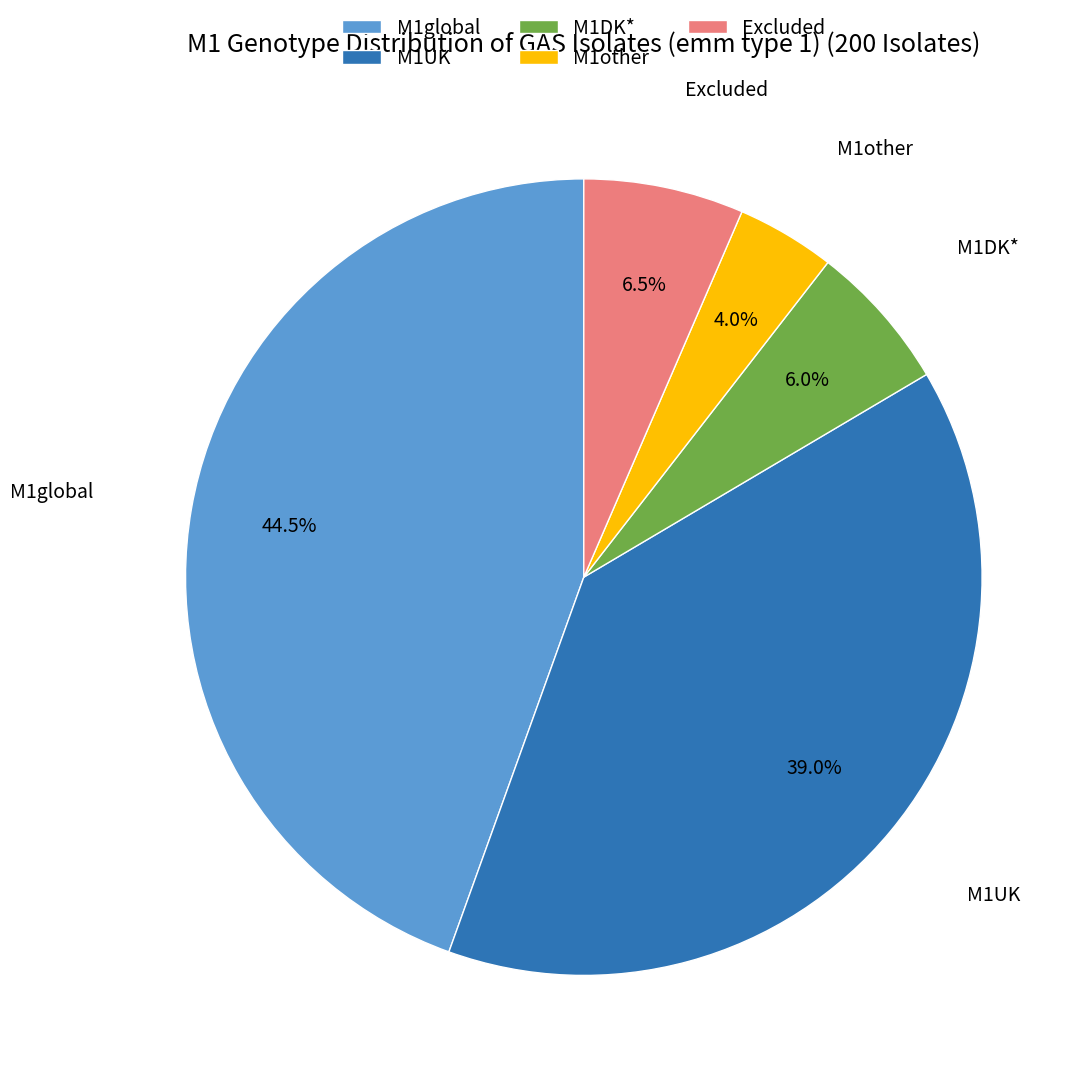

Is M1DK* the majority of the pie?

No